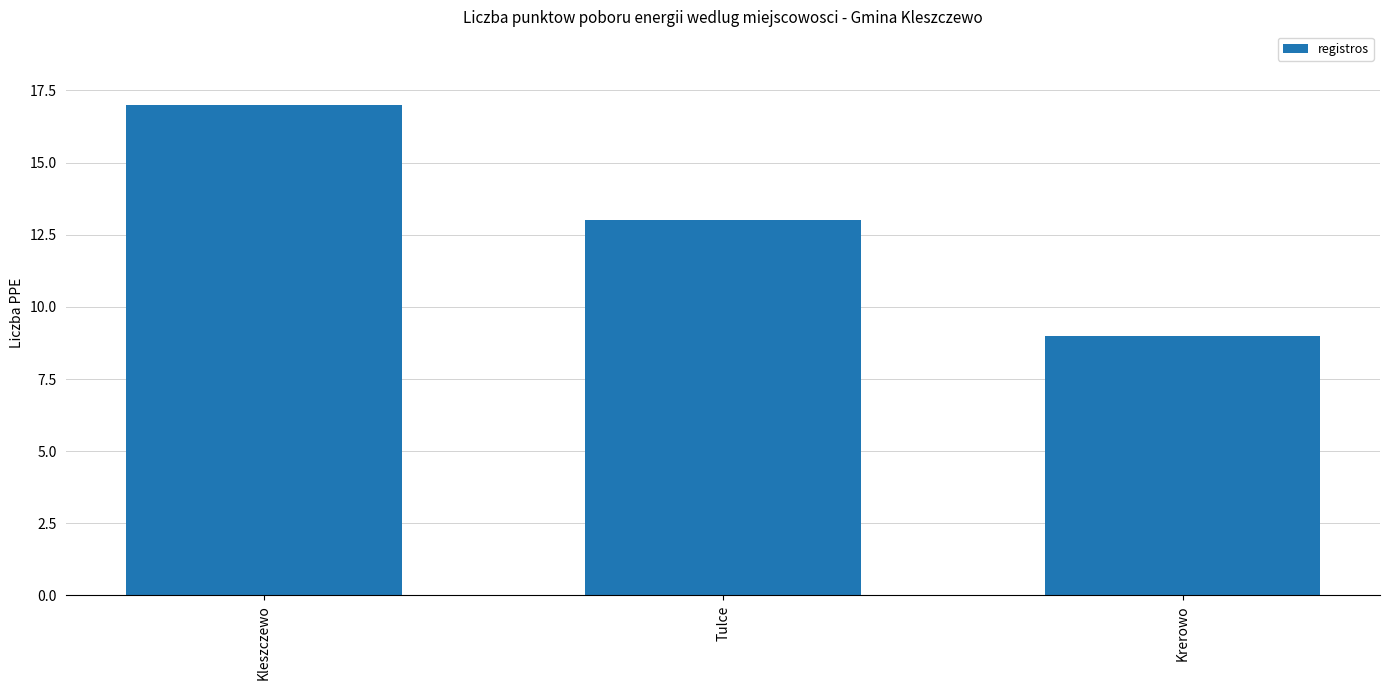

What is the label of the 1st bar from the right?

Krerowo